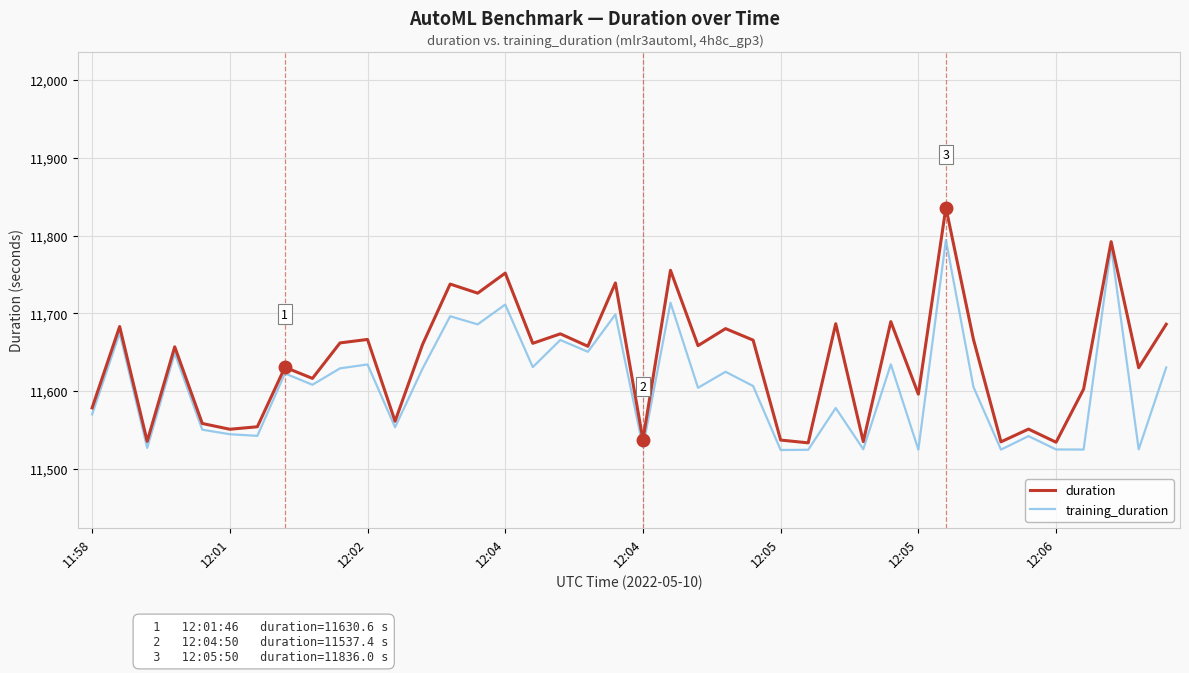

What is the sum of all duration values?

465567.5